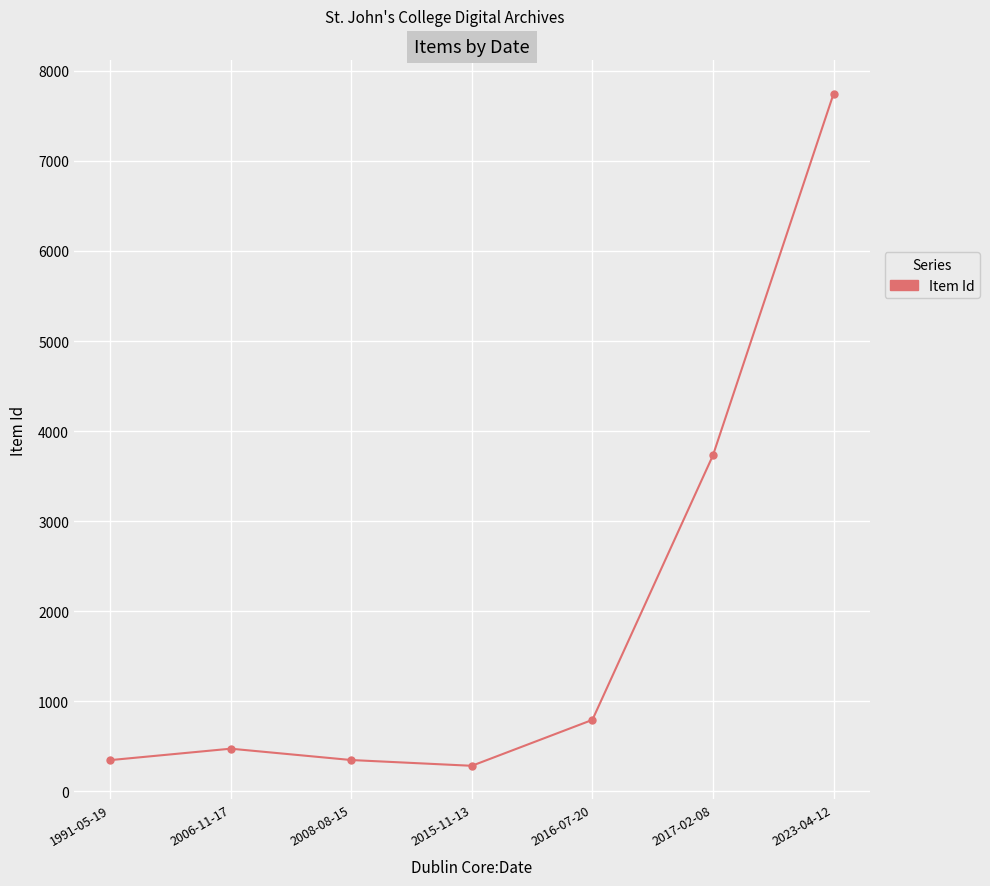

Which label corresponds to the largest value in the chart?

2023-04-12